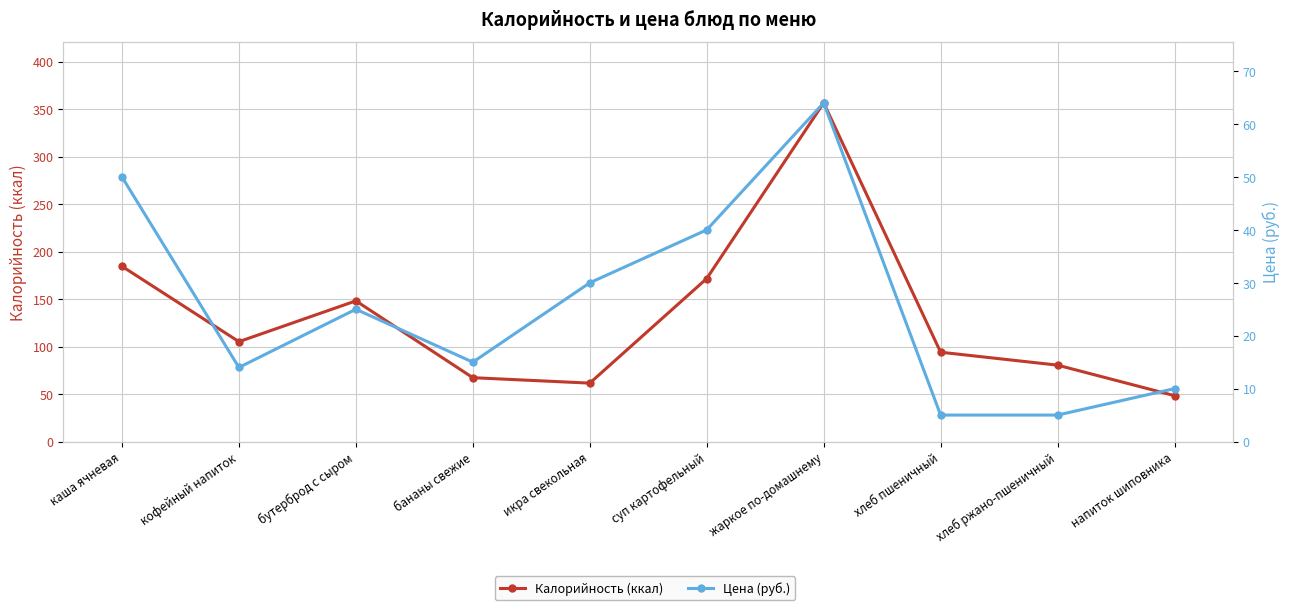

Reading left to right, what are all the values shown in this chart?

Калорийность (ккал): 184.4	105.1	148.1	67.2	61.5	171.6	356.5	94.0	80.4	48.3
Цена (руб.): 50.0	14.0	25.0	15.0	30.0	40.0	64.0	5.0	5.0	10.0